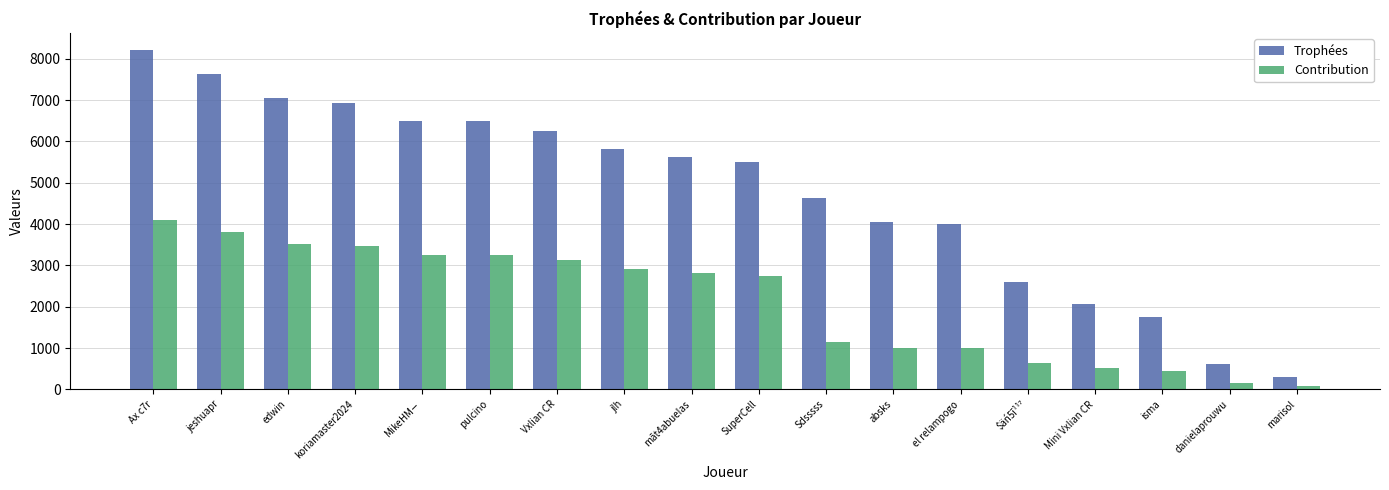

Between Ax c7r and jeshuapr, which series saw the biggest shift?

Trophées